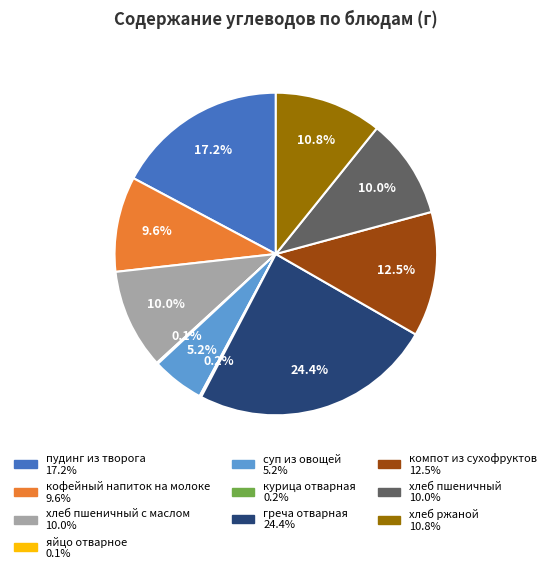

Is there any slice that represents more than half of the pie?

No